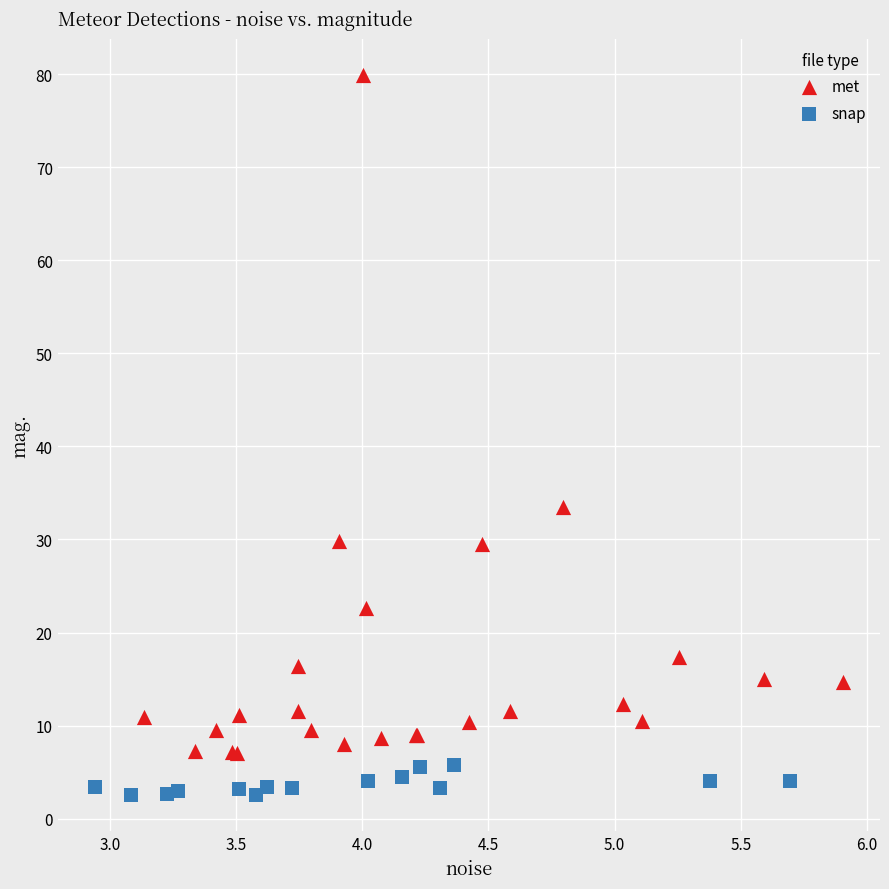

Which series reaches the minimum Y coordinate?

snap